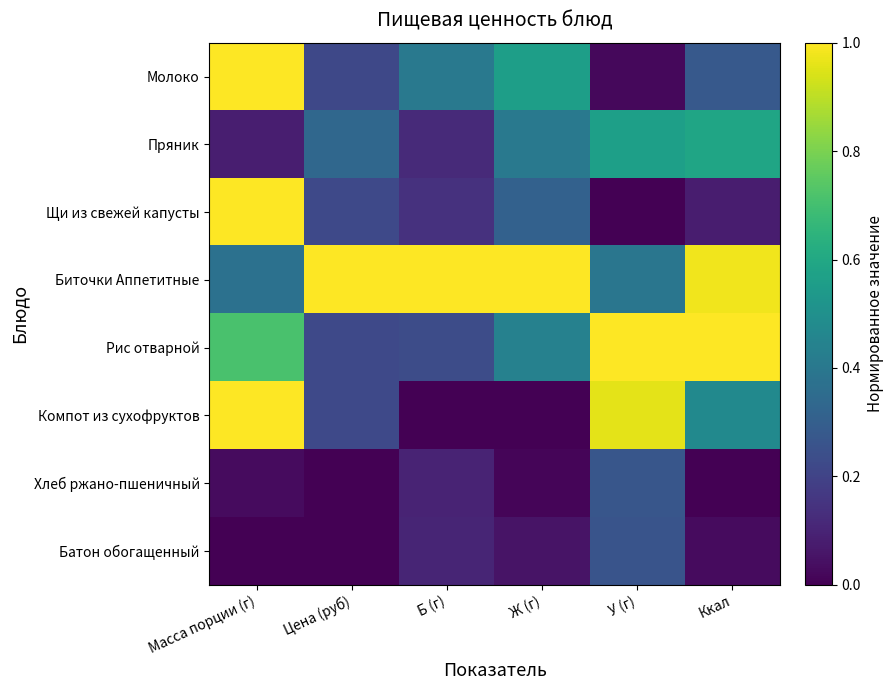

At which category is the sum across all series the highest?

Масса порции (г)